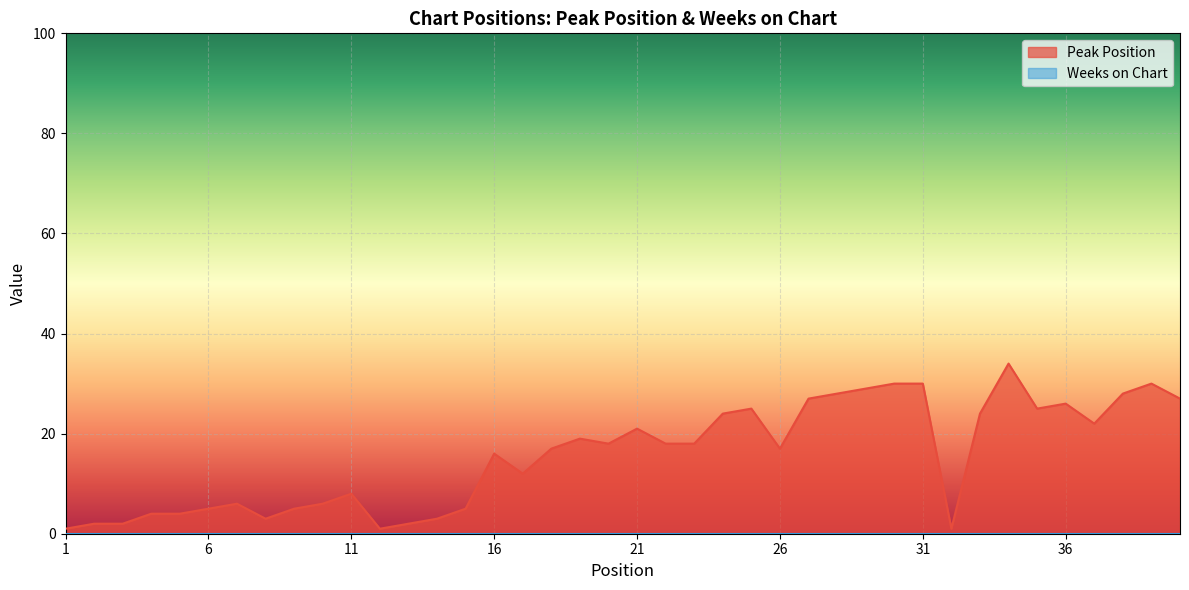

What is the difference between the second highest and second lowest values?

29